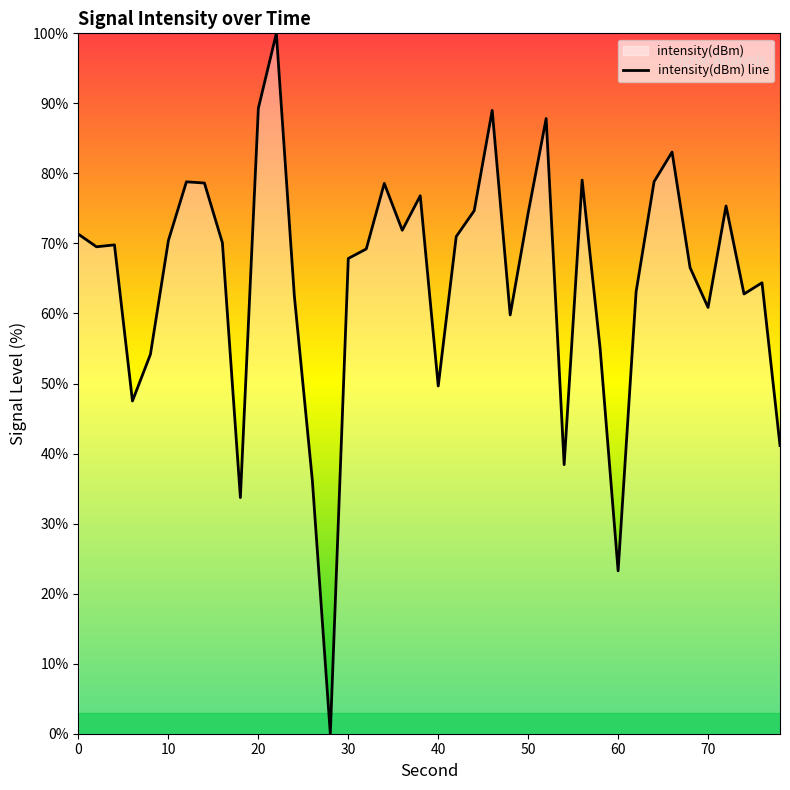

What is the difference between the maximum and minimum values?

100.0